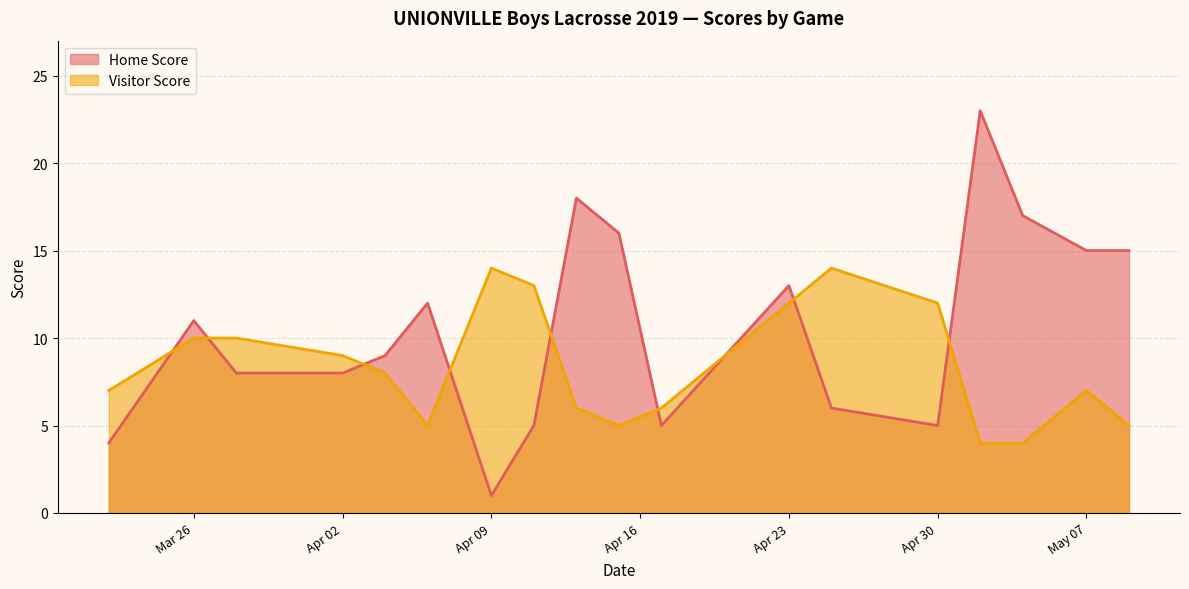

True or false: Home Score has a value of 9 at 2019-04-04.

True